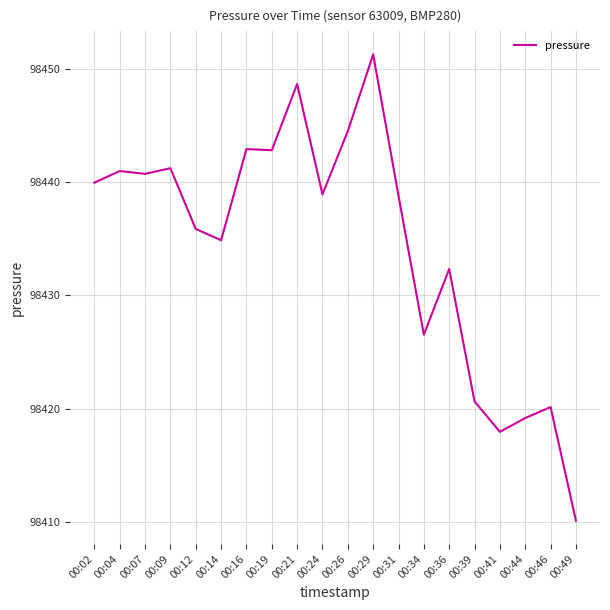

How many categories are shown in the chart?

20